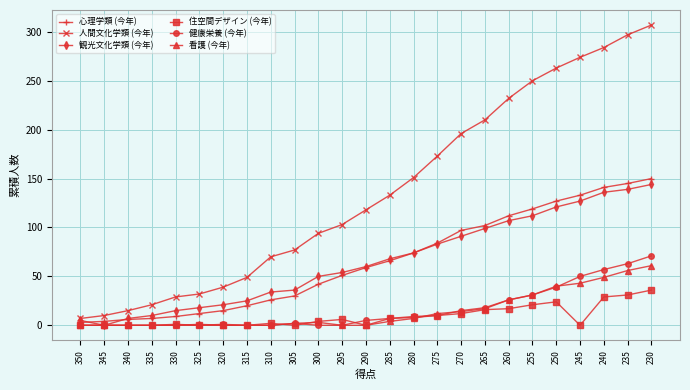

What is the sum of the 観光文化学類 (今年) values at 295 and 275?

137